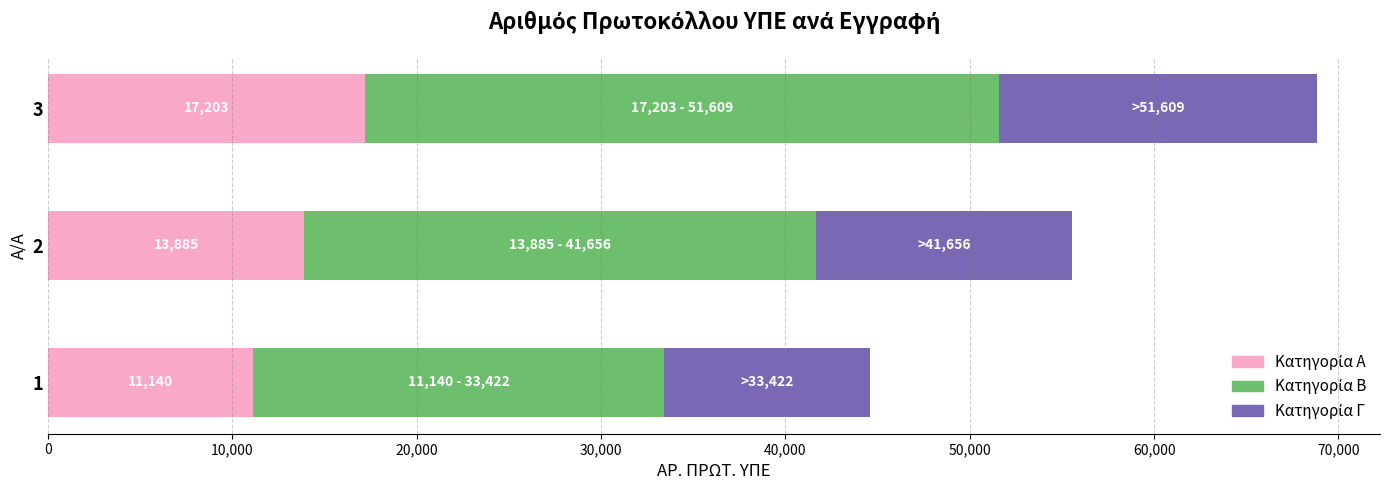

How many series are shown in this chart?

3